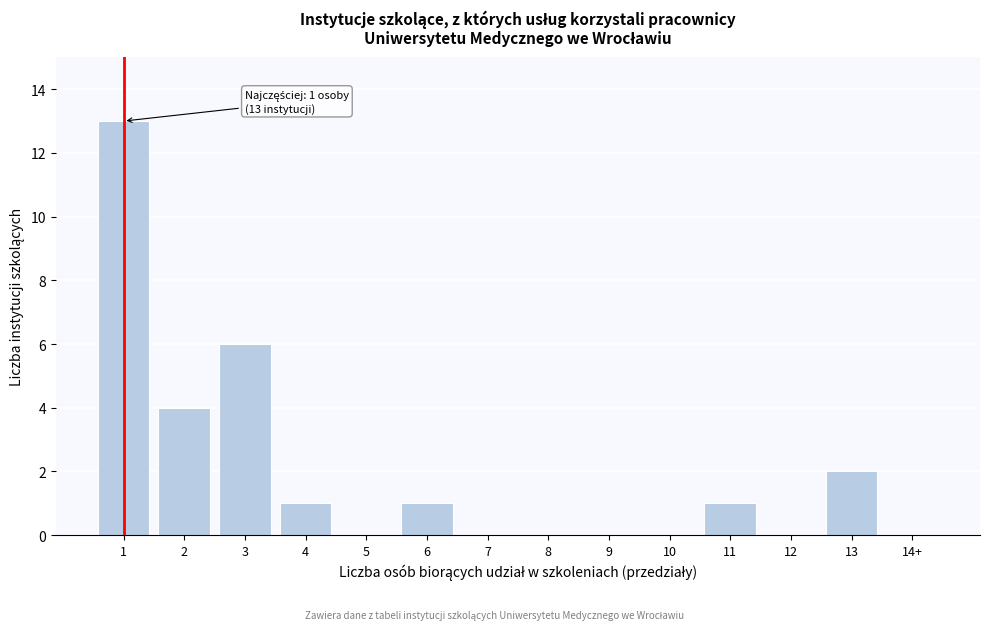

Reading right to left, transcribe all the data shown in this chart.

14+=0	13=2	12=0	11=1	10=0	9=0	8=0	7=0	6=1	5=0	4=1	3=6	2=4	1=13